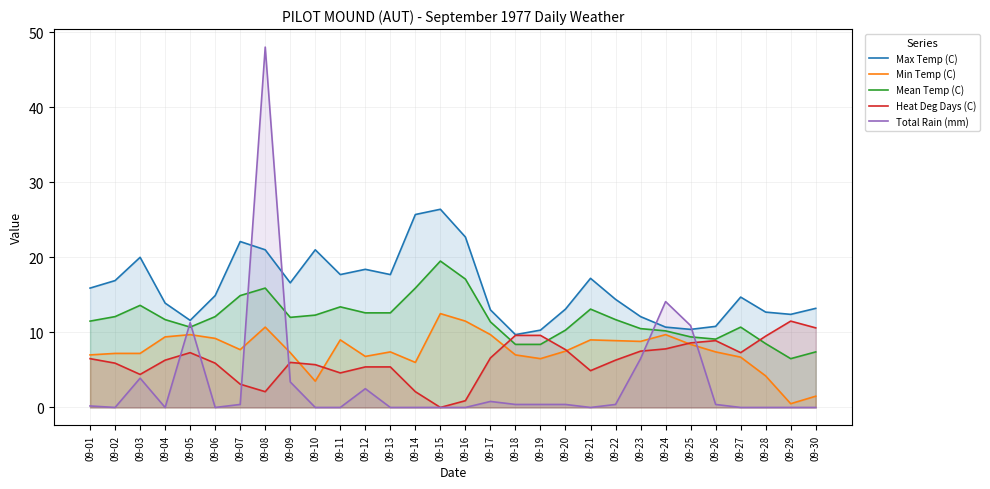

Which category has the lowest value in the Max Temp (C) series?

09-18